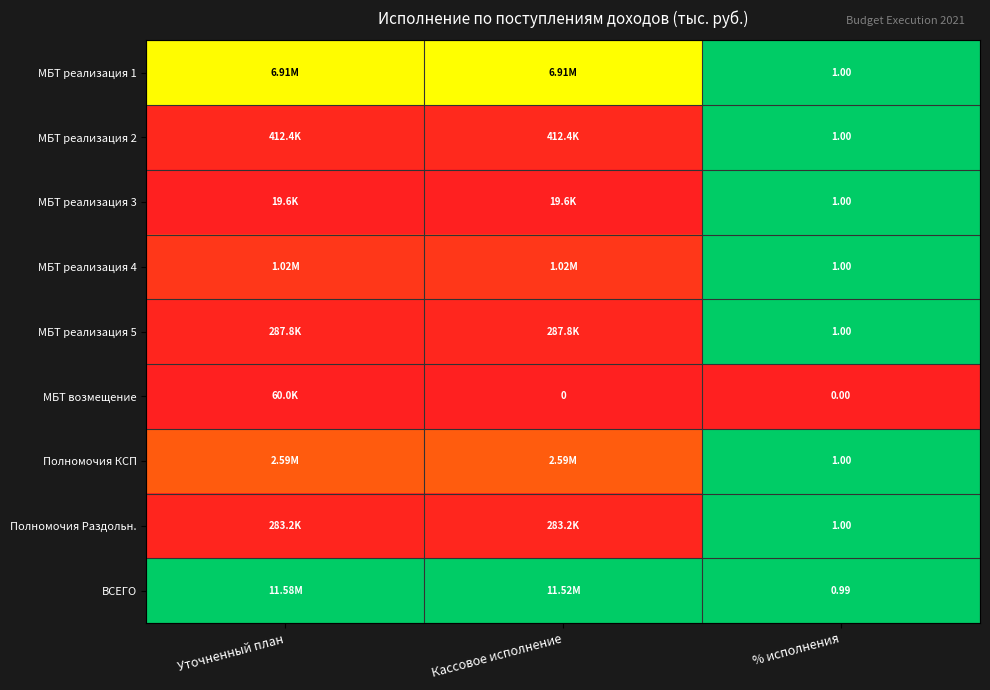

The Полномочия Раздольн. series shows 1.7 at % исполнения. True or false?

False